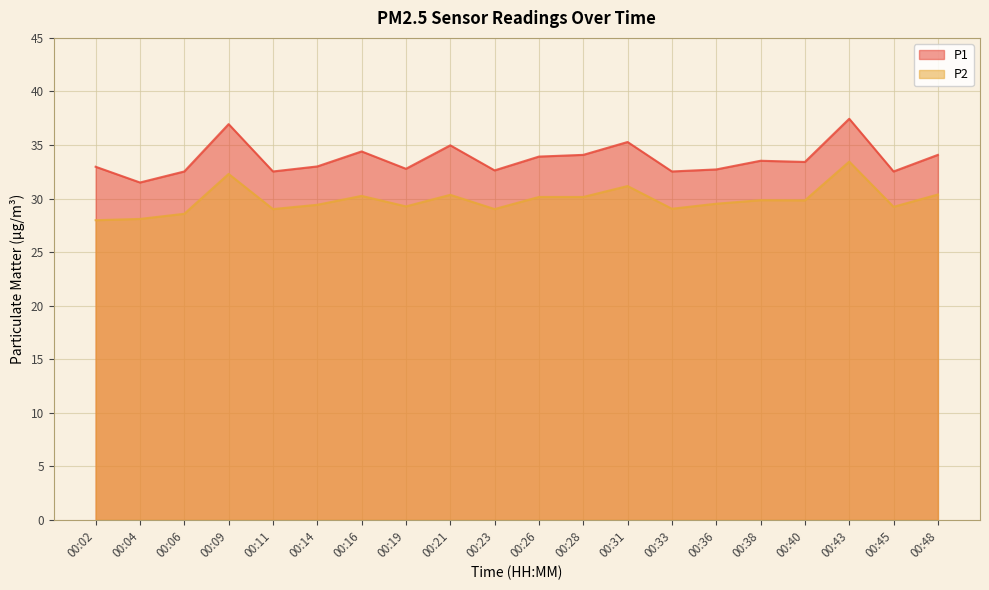

True or false: P1 and P2 cross at least once.

False